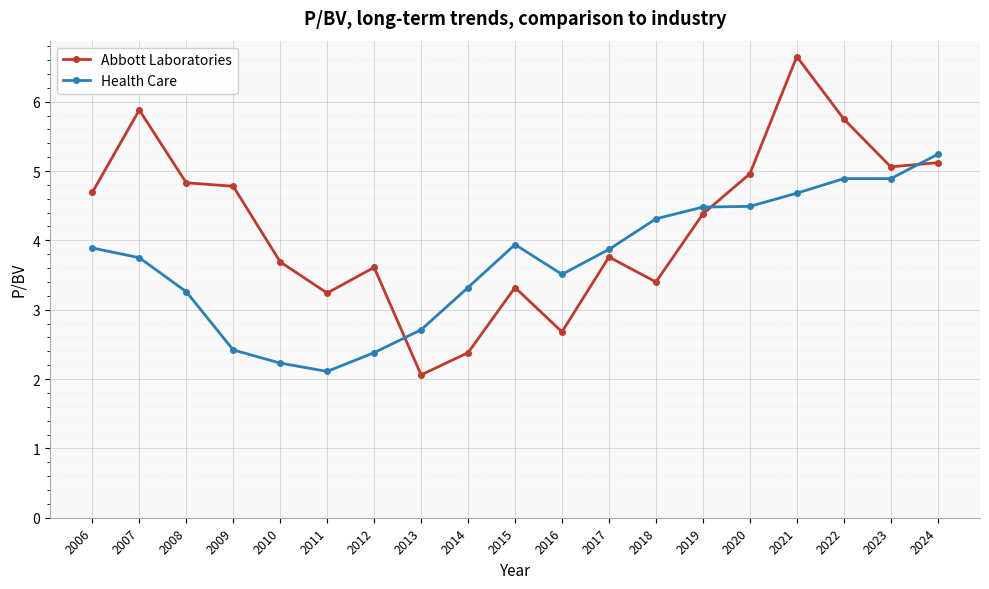

What is the sum of the Abbott Laboratories values at 2022 and 2009?

10.5